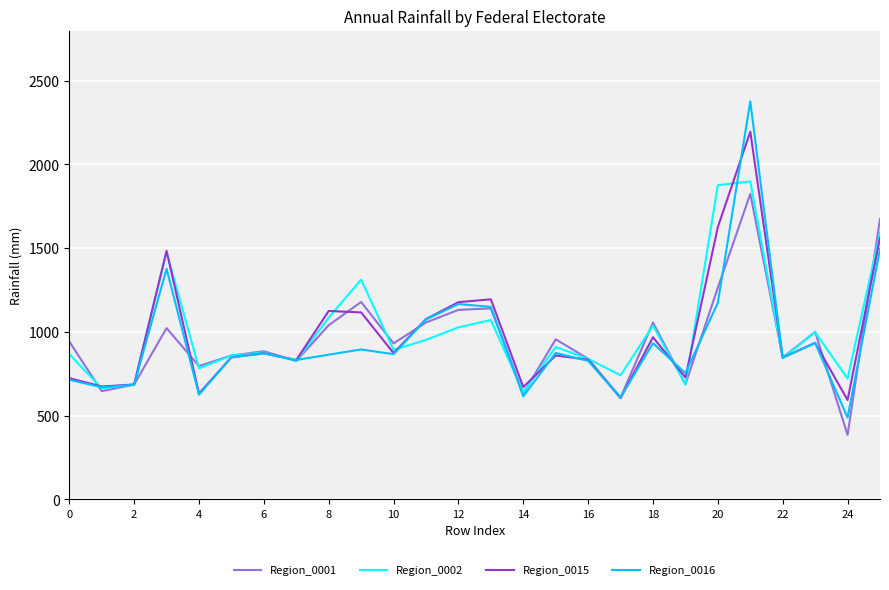

In Region_0001, how many points are lower than both neighbors (excluding endpoints)?

9